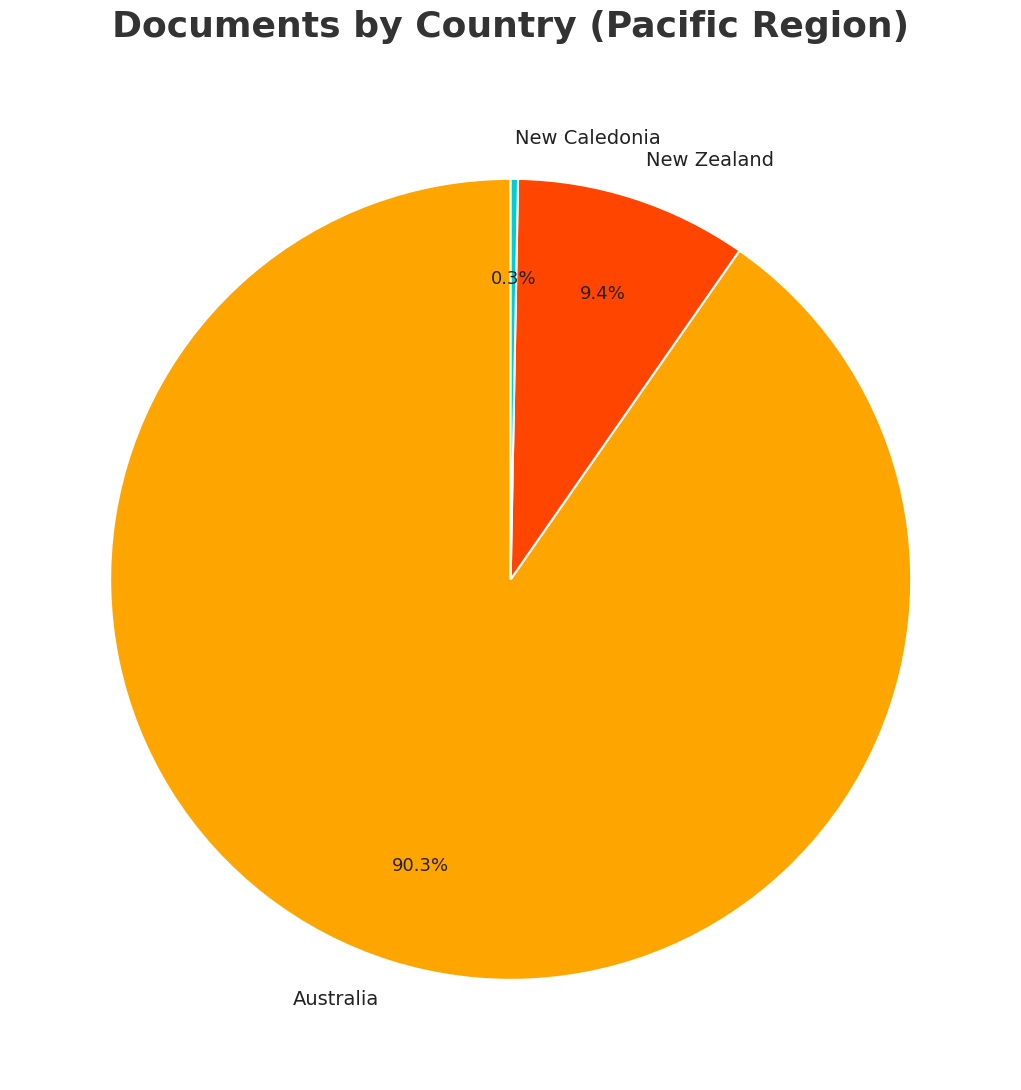

How many segments does this pie chart have?

3